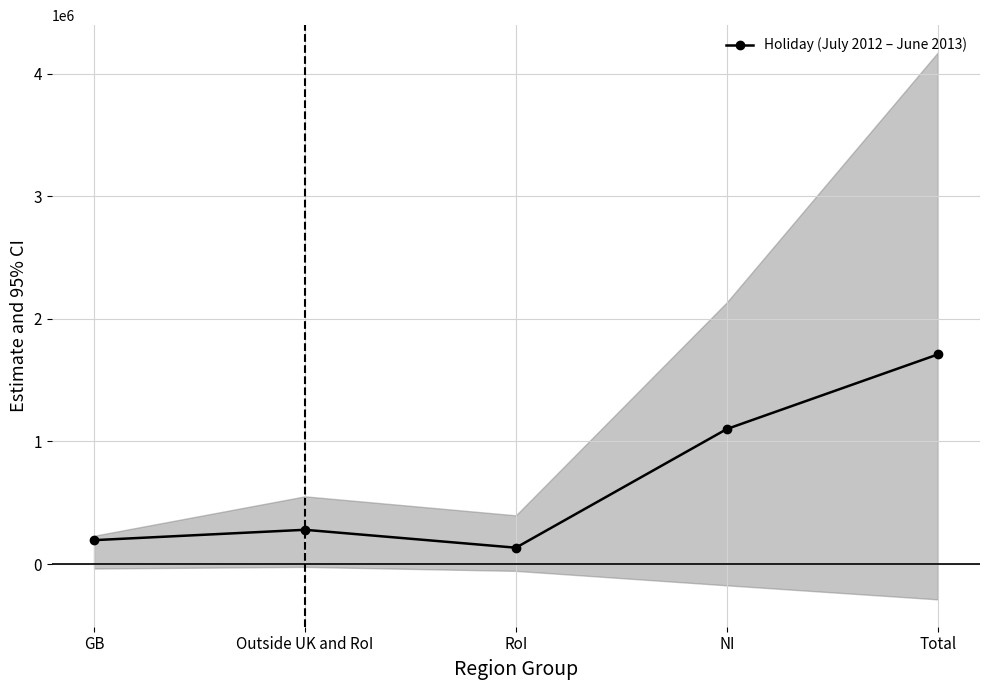

How many distinct data groups are displayed?

1